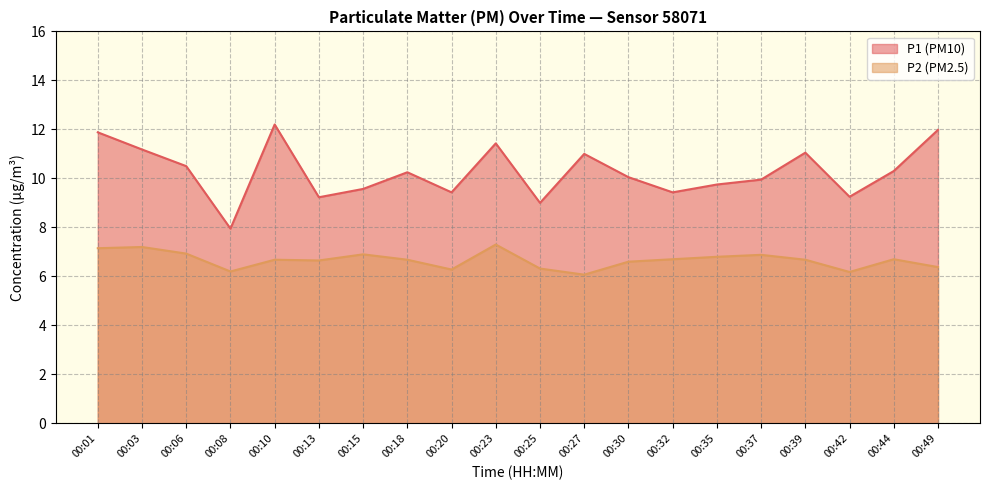

Is it true that P2 equals 6.9 at 00:15?

True